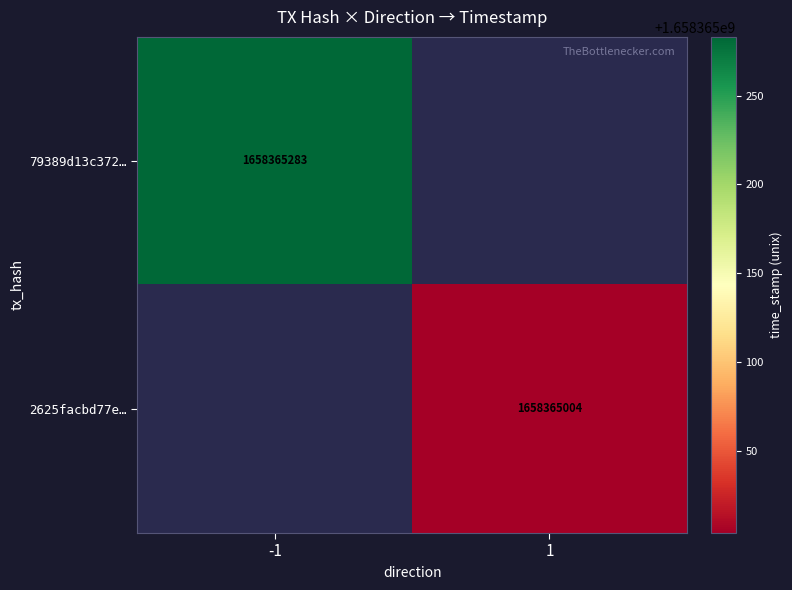

Count the number of categories in the chart.

2